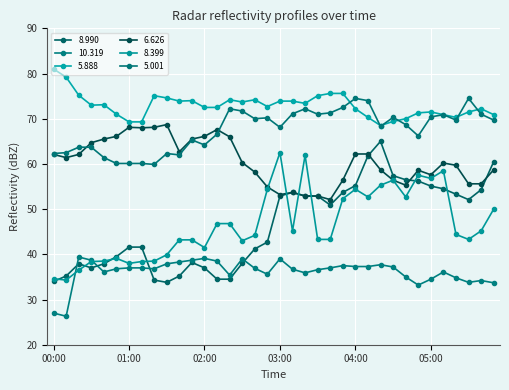

How many interior local peaks does the 5.001 series have?

9